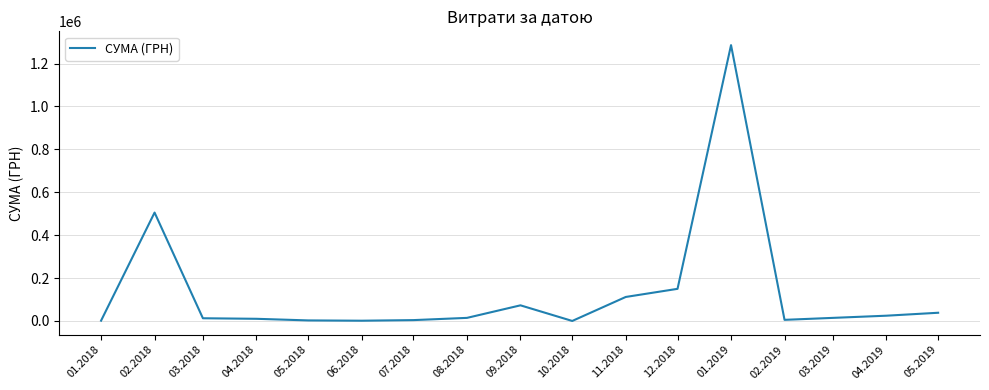

Is it true that the value at 11.2018 is 68303.6?

False